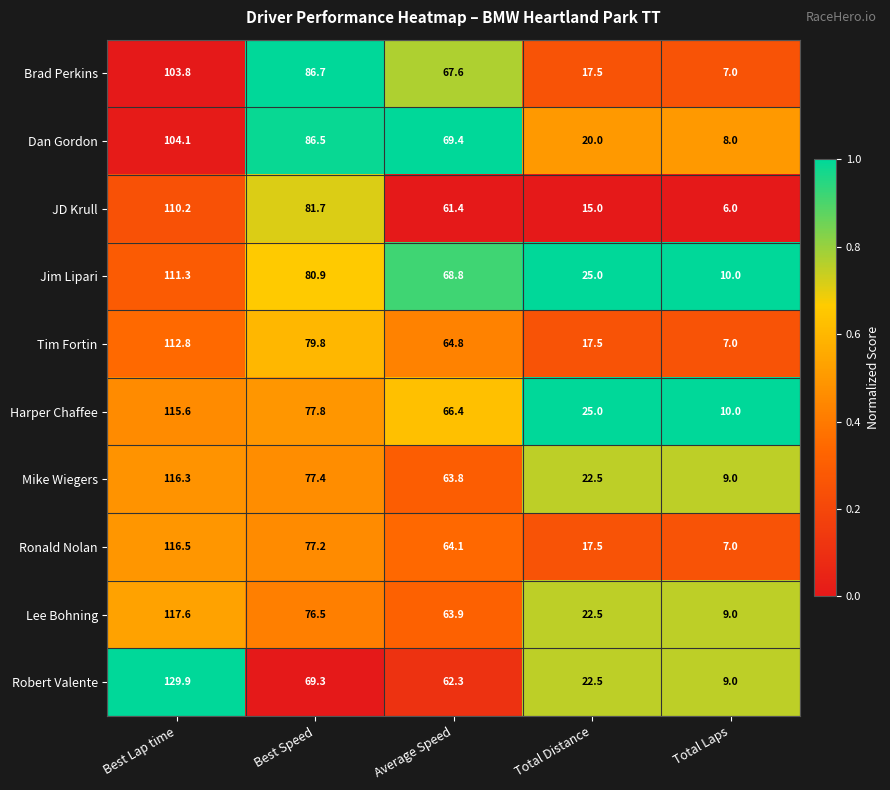

What is the greatest value displayed?

129.9